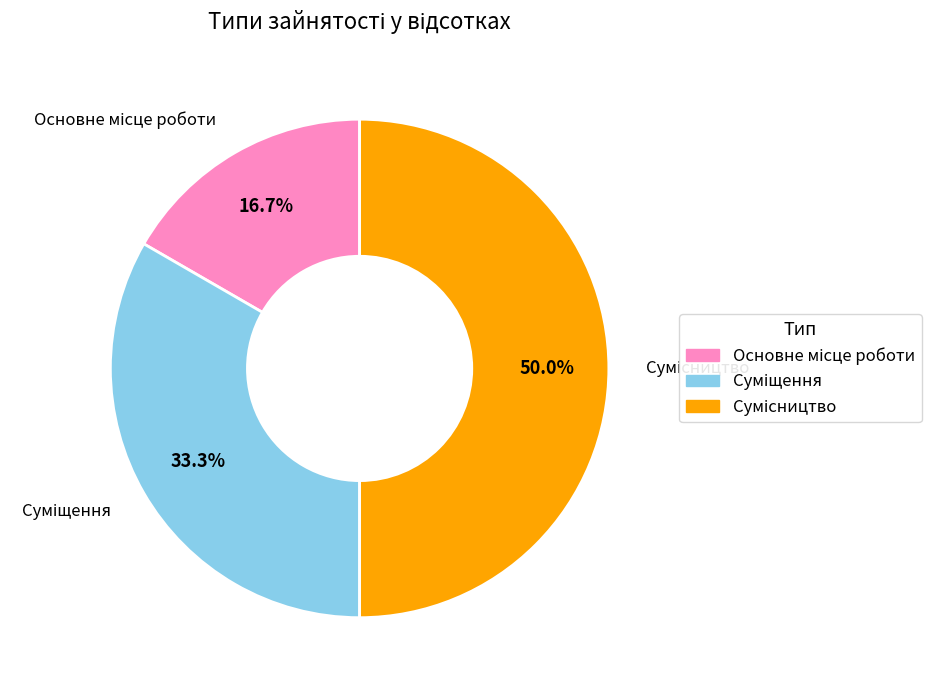

Does Сумісництво account for over 50% of the chart?

No